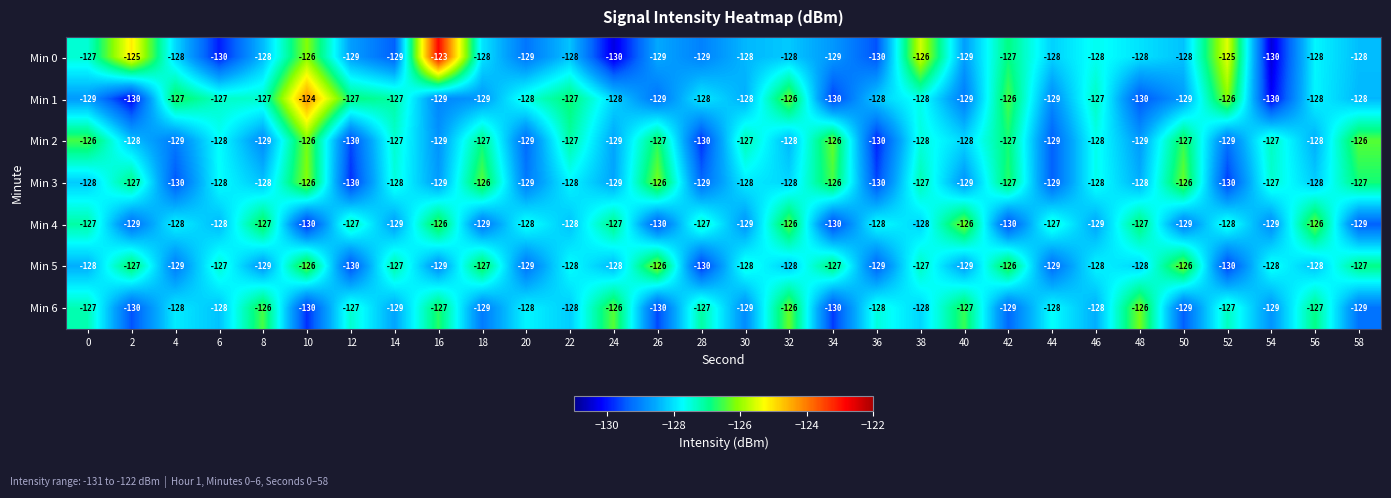

Which series has the widest spread of values?

Min 0